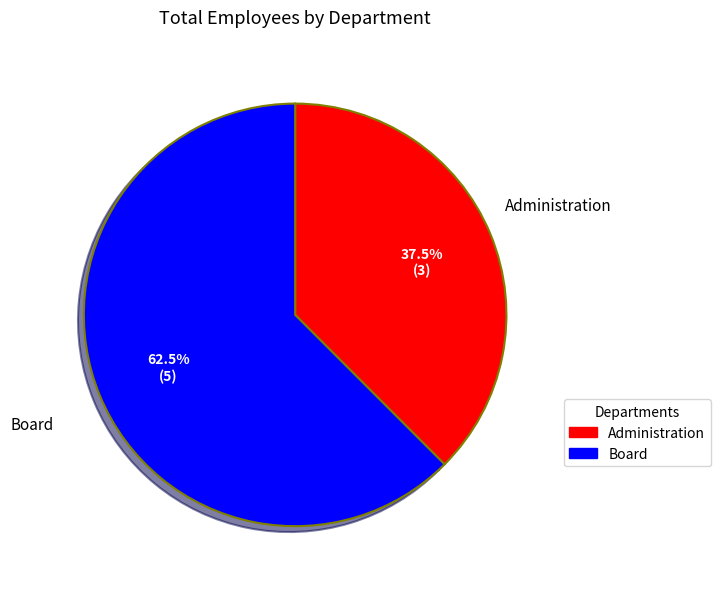

Combined, what portion of the pie is Board and Administration?

100.0%